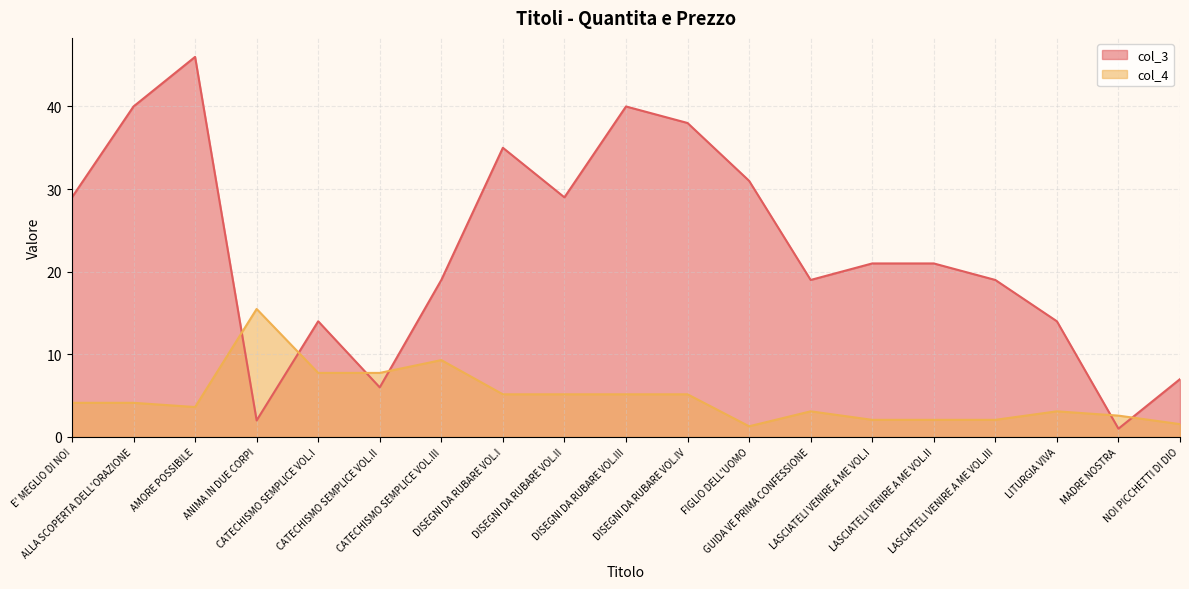

What value does the col_3 series have at LASCIATELI VENIRE A ME VOL.I?

21.0